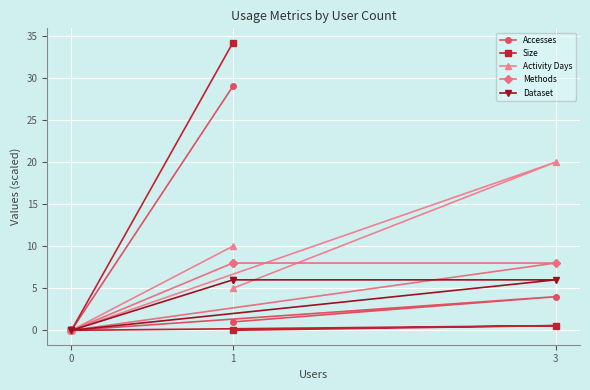

What is the average value of the Dataset series?

3.6